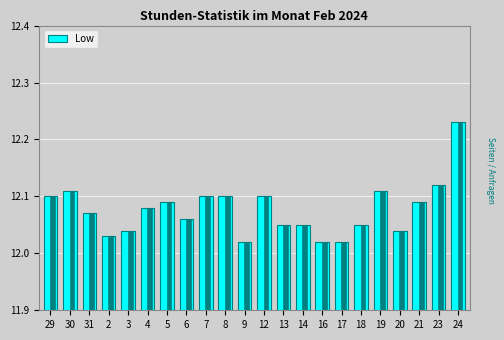

Which label corresponds to the largest value in the chart?

24